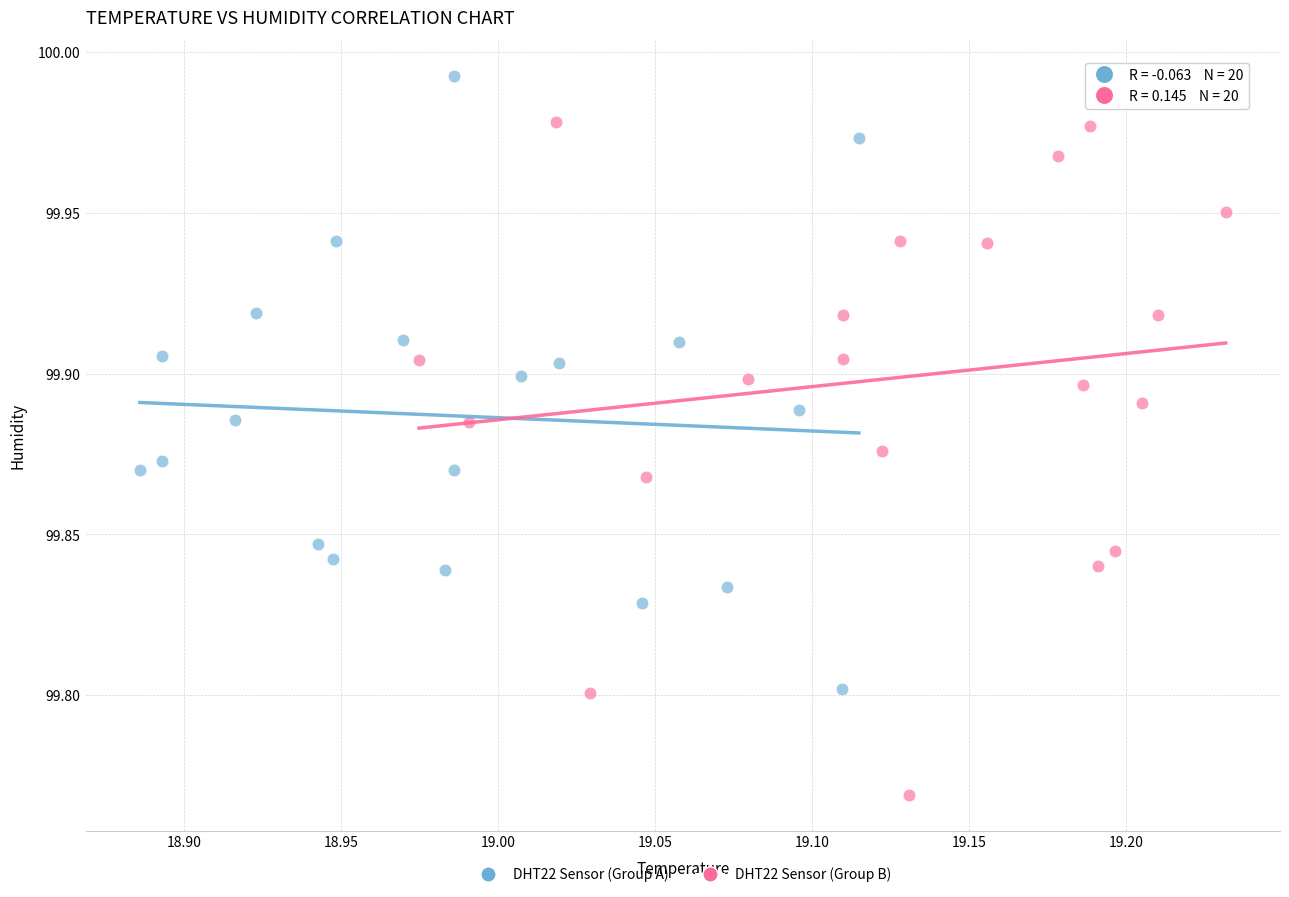

Which series reaches the maximum Y coordinate?

DHT22 Sensor (Group A)